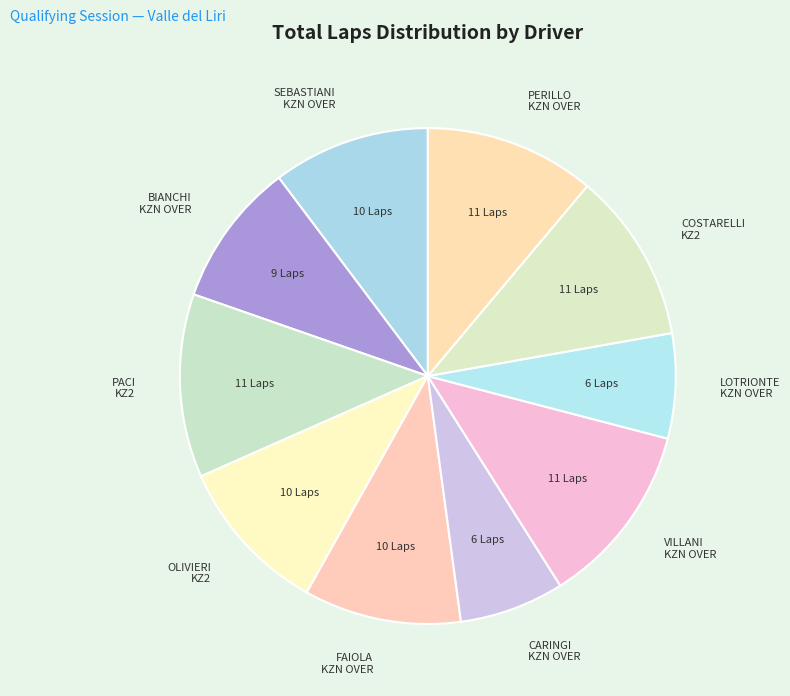

Count the number of slices in the pie.

10